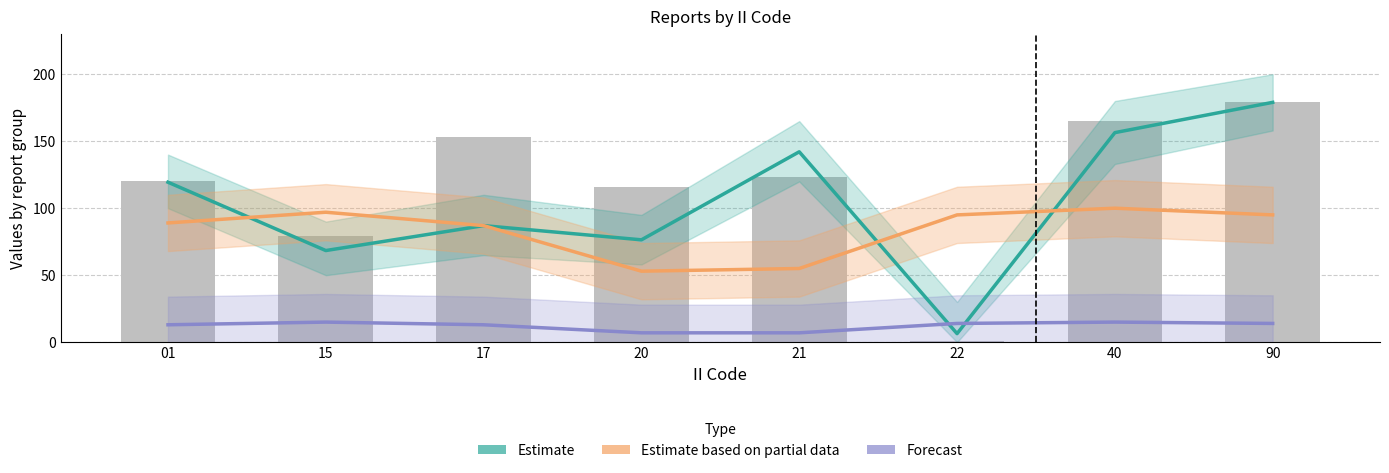

What is the total value across all series at 15?

180.4